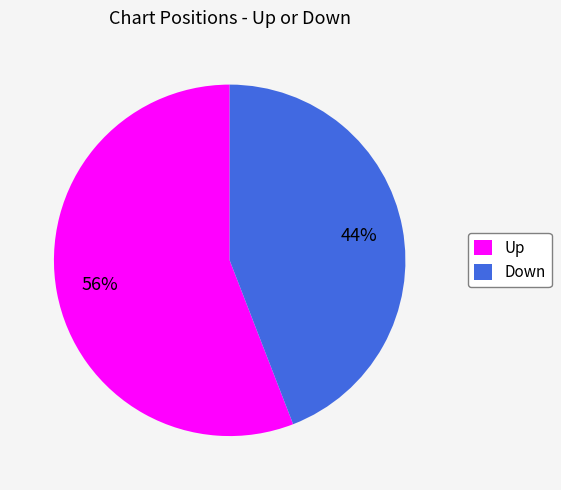

To the nearest percent, what is the combined percentage of Down and Up?

100%